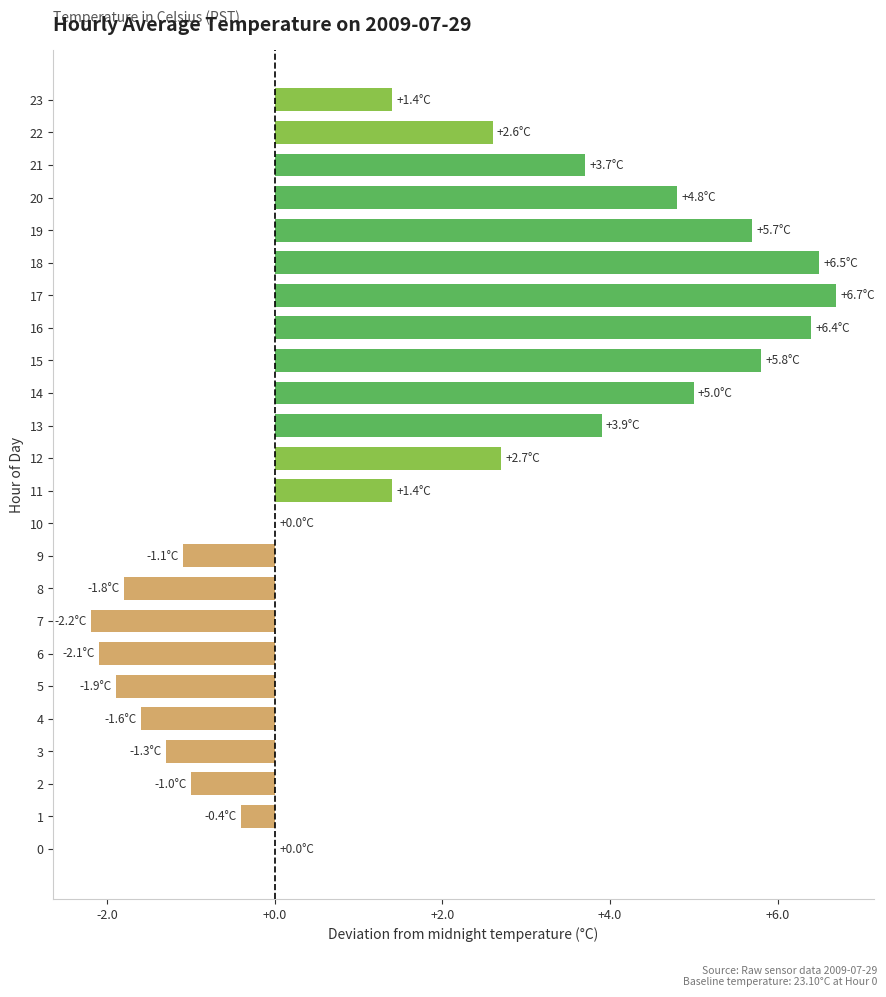

Which has a higher value, 4 or 6?

4